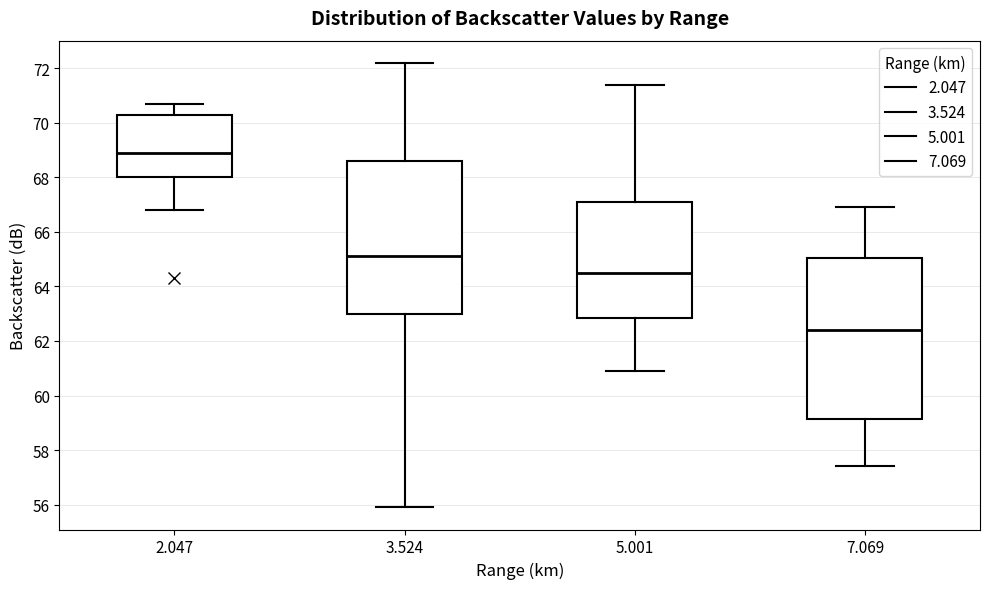

Comparing the boxes themselves (not the whiskers), which one is the tallest?

7.069